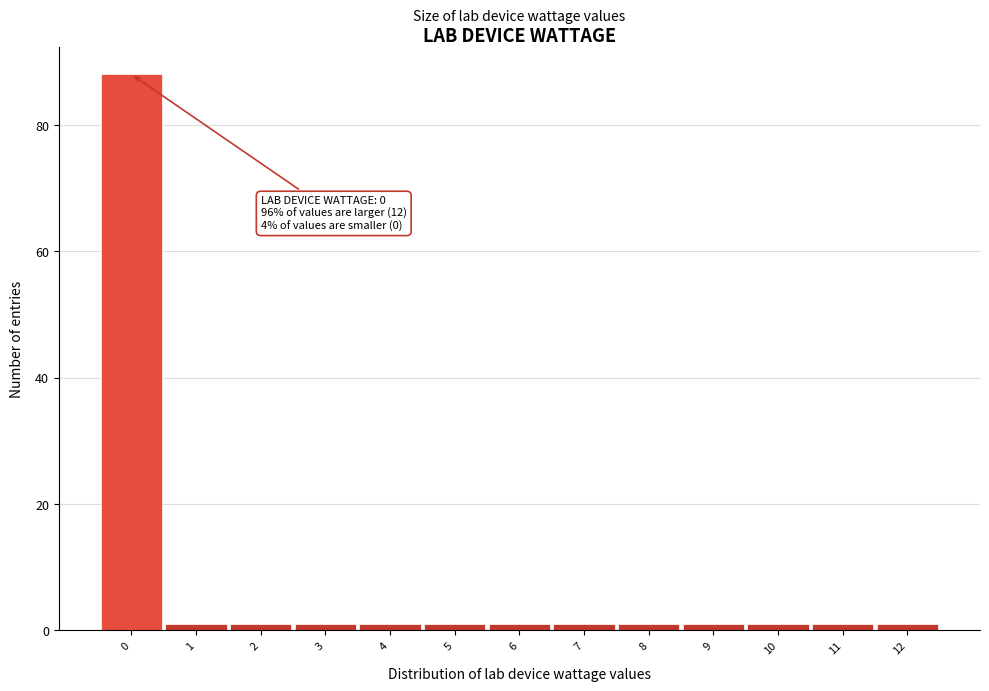

Over which range of the x-axis is the bar tallest?

-0.5 to 0.5